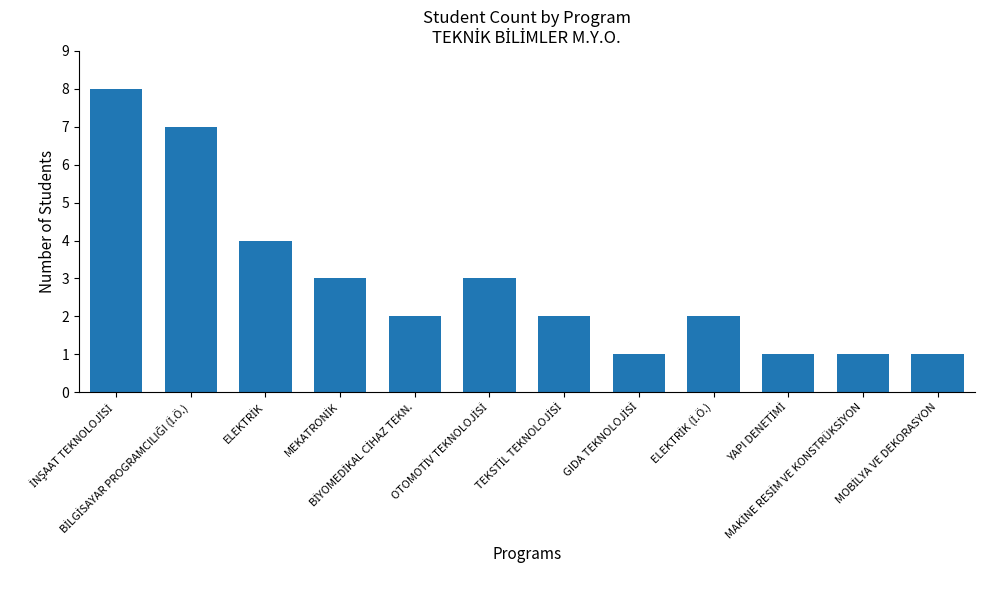

What is the average value?

3